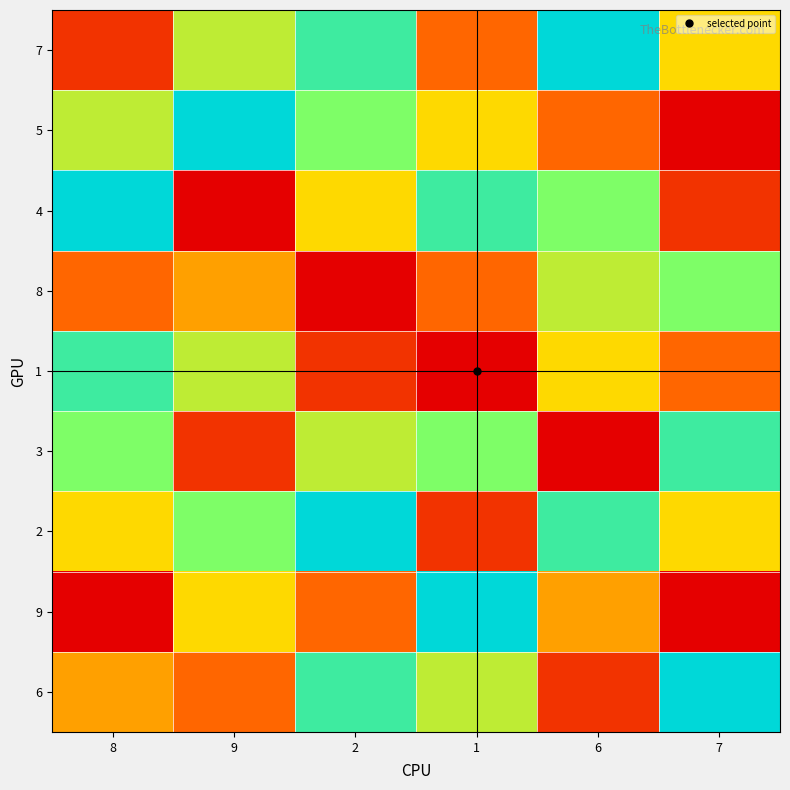

At how many categories does at least one series exceed 8?

6